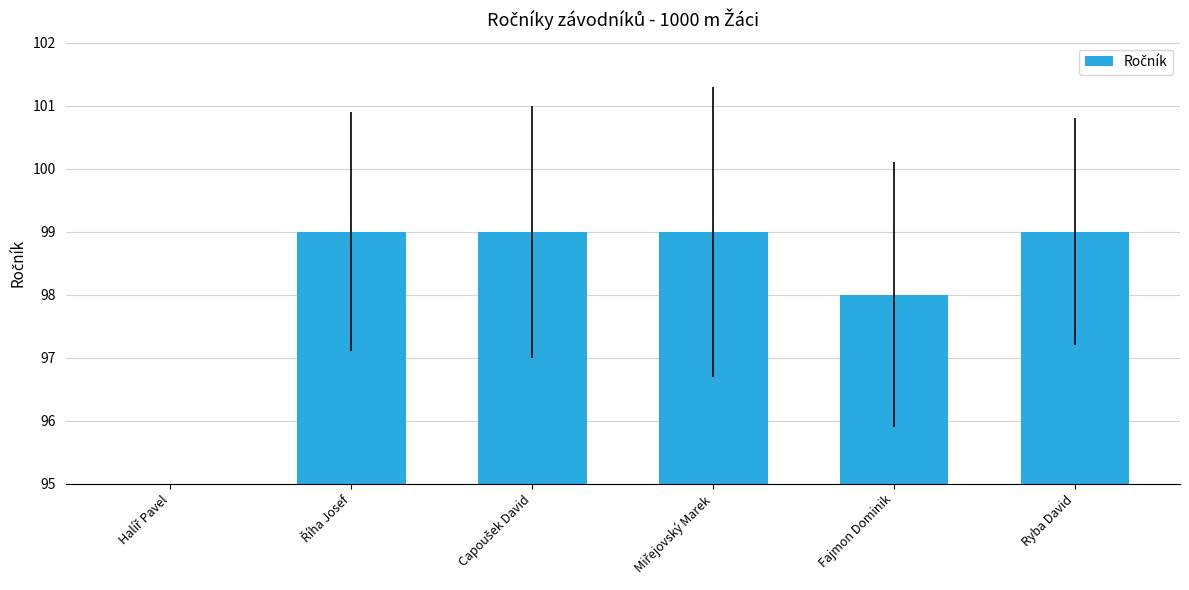

What is the difference between the maximum and minimum values?

99